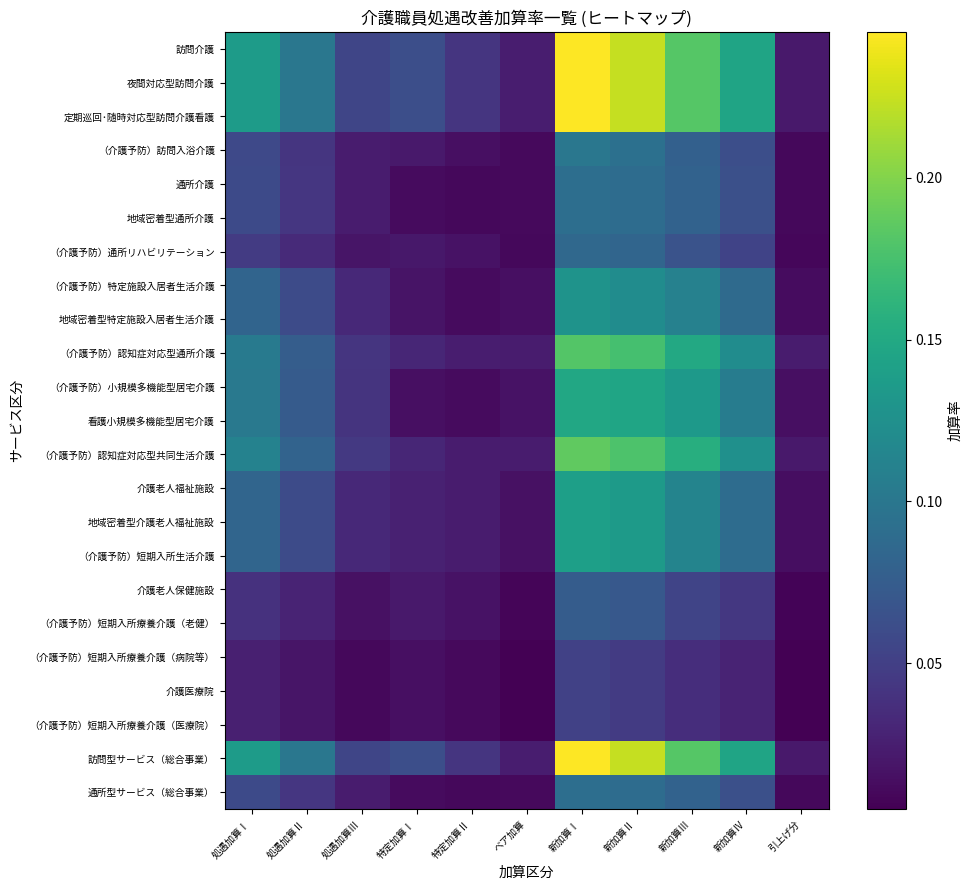

Rank the series by their maximum value, from lowest to highest.

（介護予防）短期入所療養介護（病院等）, 介護医療院, （介護予防）短期入所療養介護（医療院）, 介護老人保健施設, （介護予防）短期入所療養介護（老健）, （介護予防）通所リハビリテーション, 通所介護, 地域密着型通所介護, 通所型サービス（総合事業）, （介護予防）訪問入浴介護, （介護予防）特定施設入居者生活介護, 地域密着型特定施設入居者生活介護, 介護老人福祉施設, 地域密着型介護老人福祉施設, （介護予防）短期入所生活介護, （介護予防）小規模多機能型居宅介護, 看護小規模多機能型居宅介護, （介護予防）認知症対応型通所介護, （介護予防）認知症対応型共同生活介護, 訪問介護, 夜間対応型訪問介護, 定期巡回･随時対応型訪問介護看護, 訪問型サービス（総合事業）